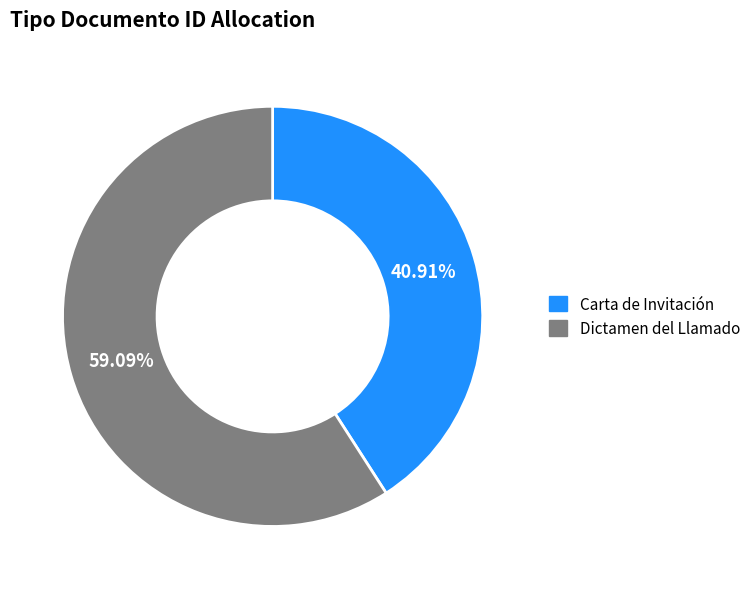

Combined, what portion of the pie is Dictamen del Llamado and Carta de Invitación?

100.0%